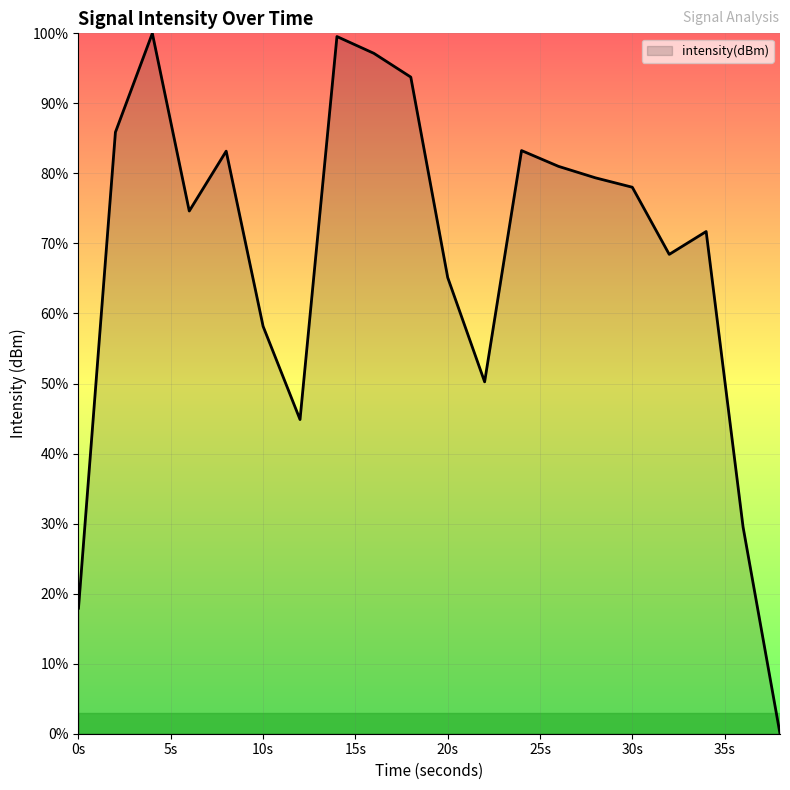

What is the difference between the maximum and minimum values?

100.0